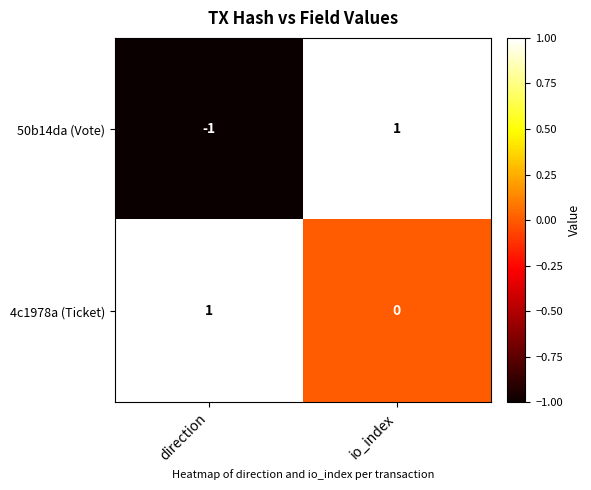

Reading left to right, list all the values displayed in this chart.

50b14da (Vote): -1	1
4c1978a (Ticket): 1	0